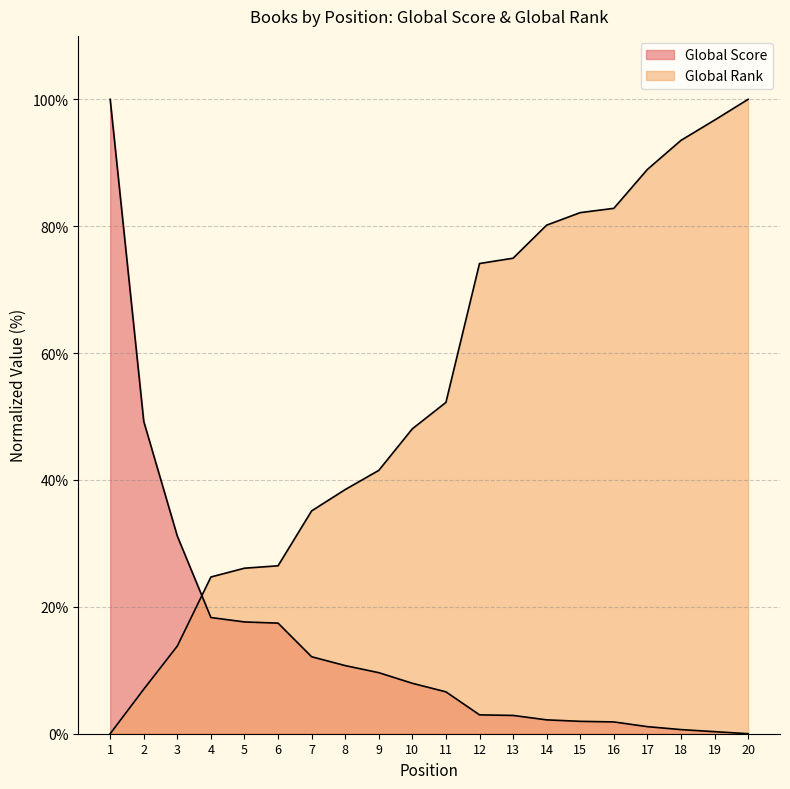

Which series has the largest total across all categories?

Global Rank